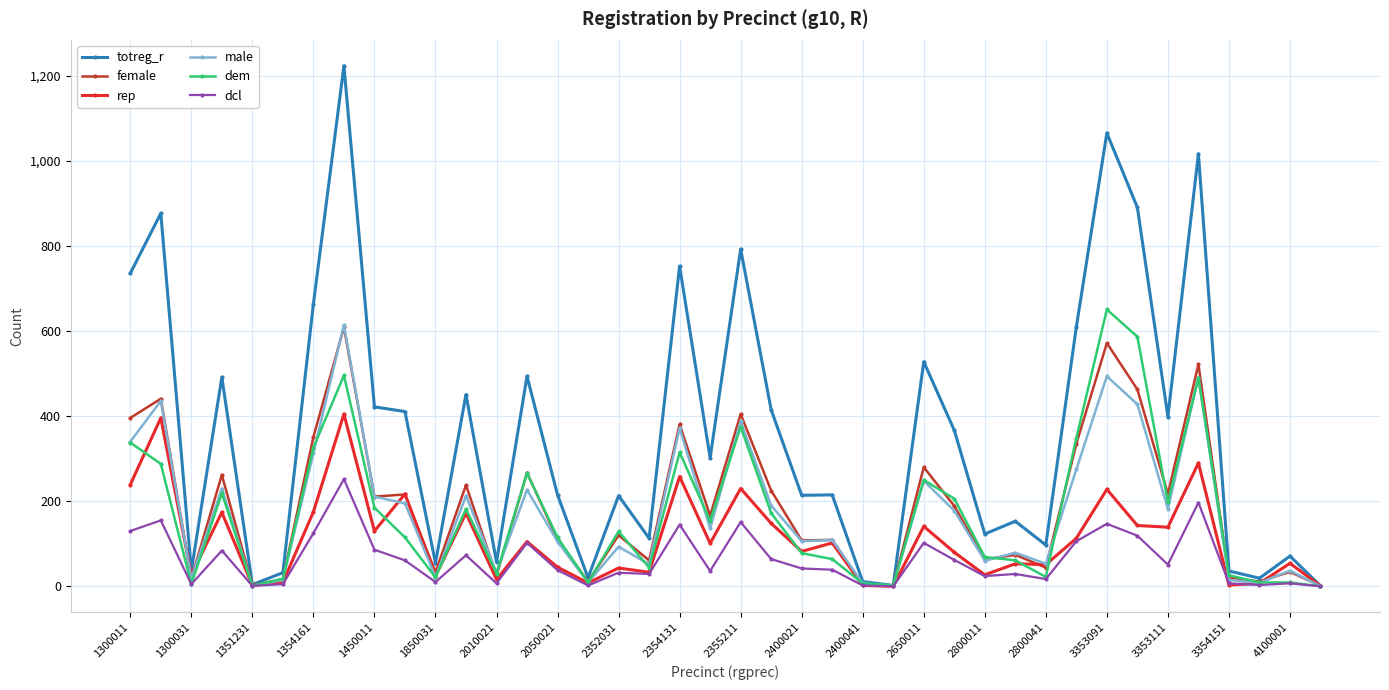

What is the highest value of the rep series?

405